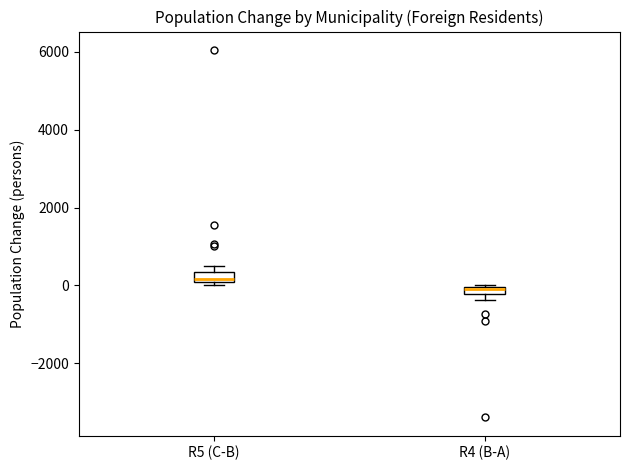

Where is the lower edge of the box for R4 (B-A) on the y-axis? The values are not printed on the chart, so give them approximately, as read against the axis.

-200